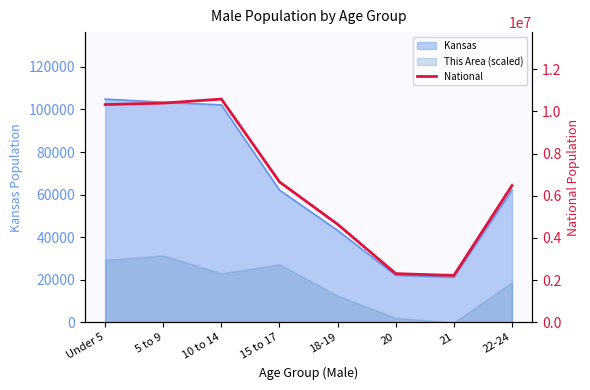

Which has a higher value, 10 to 14 or 15 to 17?

10 to 14